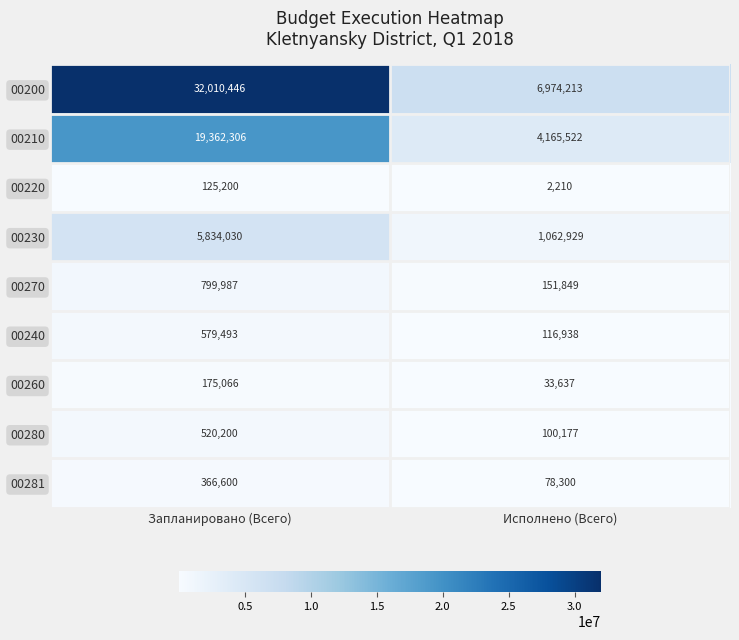

Is it true that 00240 equals 579493 at Запланировано (Всего)?

True